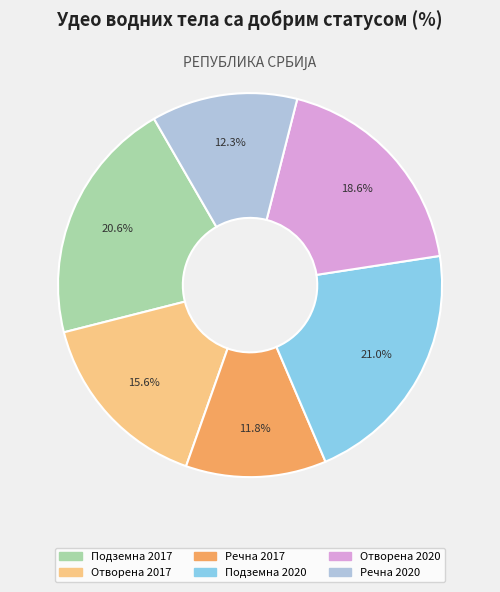

What percentage is NOT represented by Подземна 2017?

79.4%